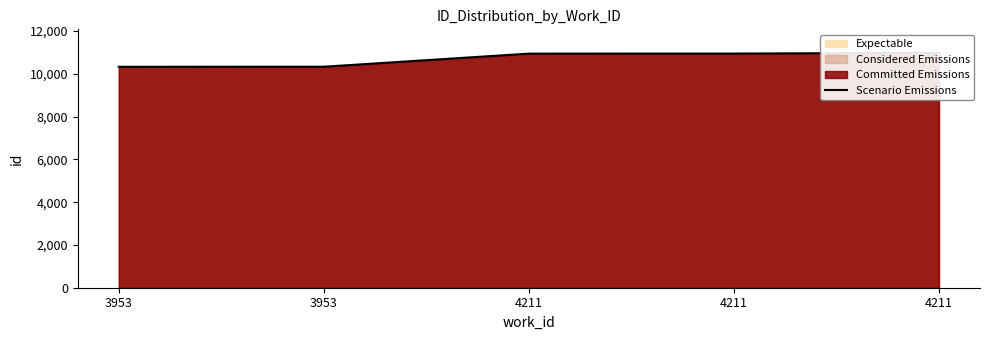

Count the number of values greater than 10946.

2